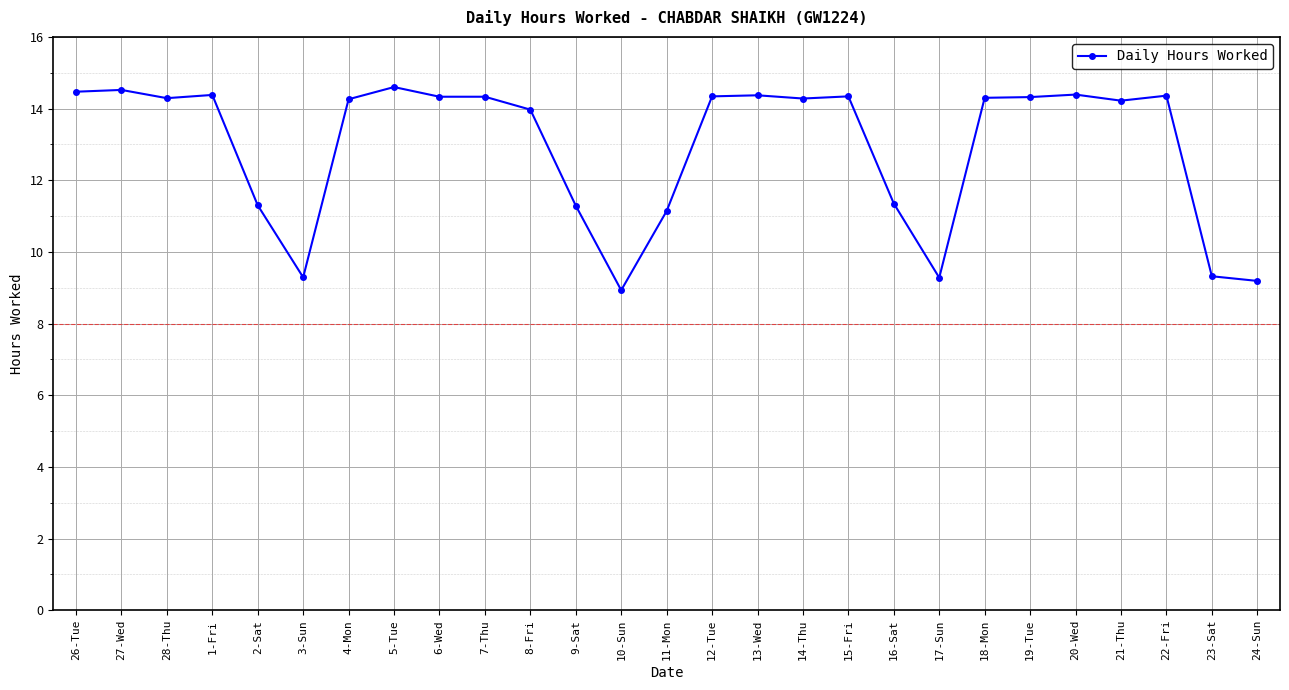

The chart shows a value of 14.3 at 14-Thu. True or false?

True